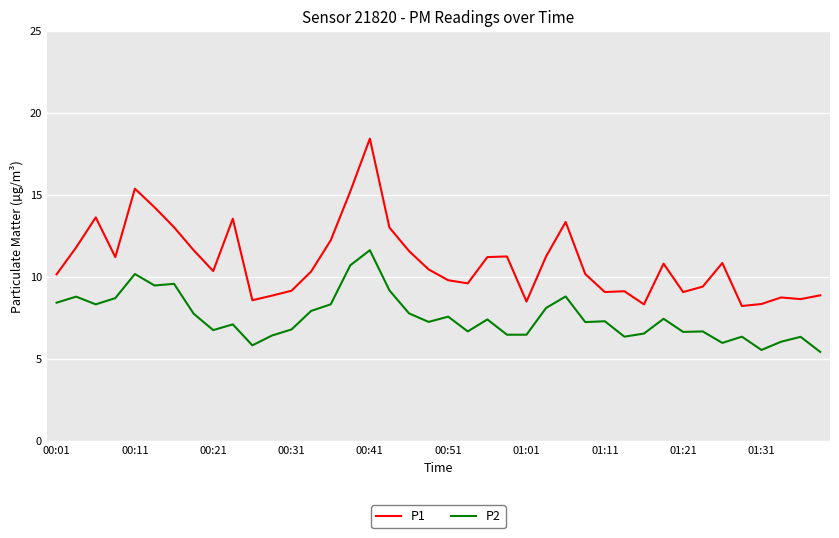

Which series has the largest total across all categories?

P1